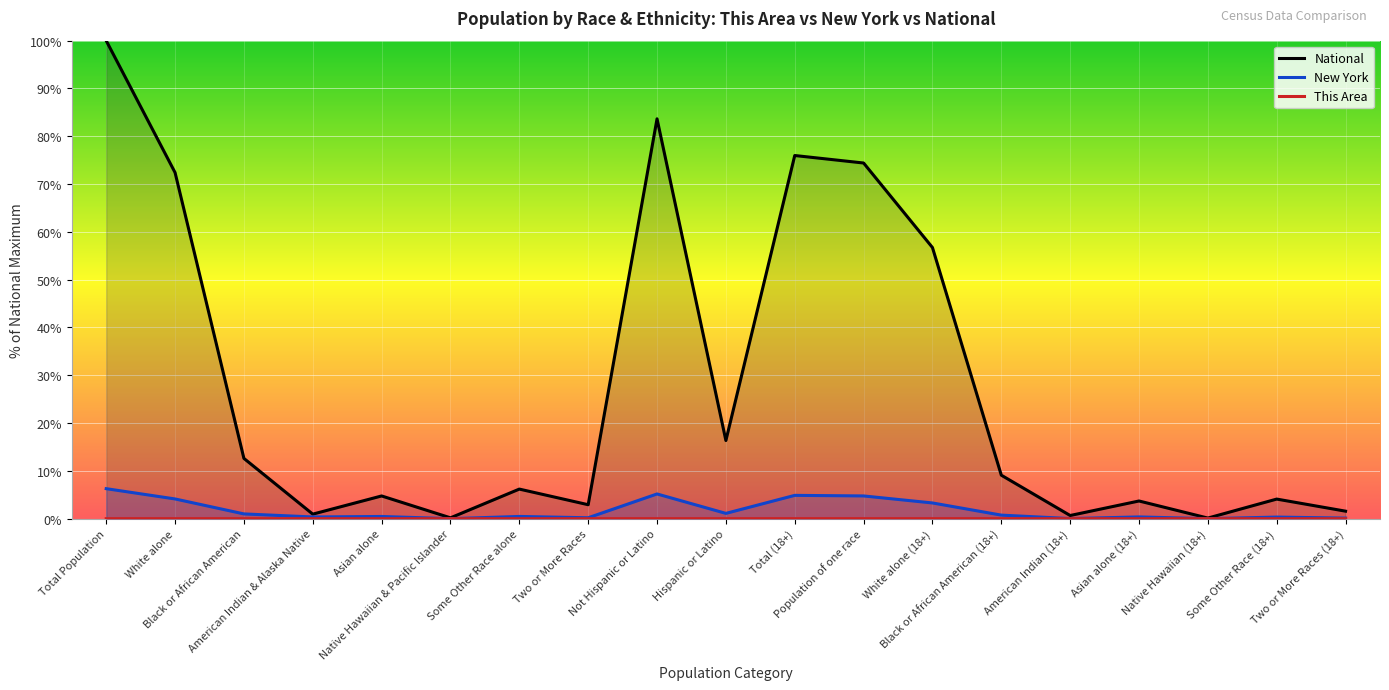

Which series has the largest total across all categories?

National